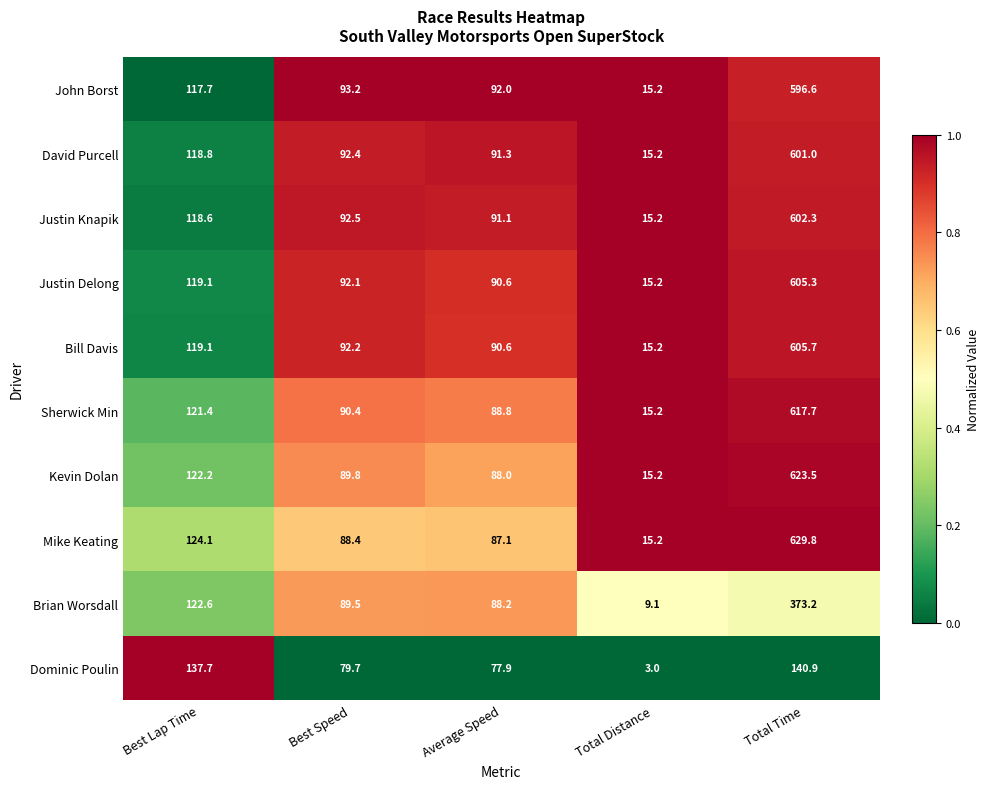

Which series has the largest range (max minus min)?

Mike Keating